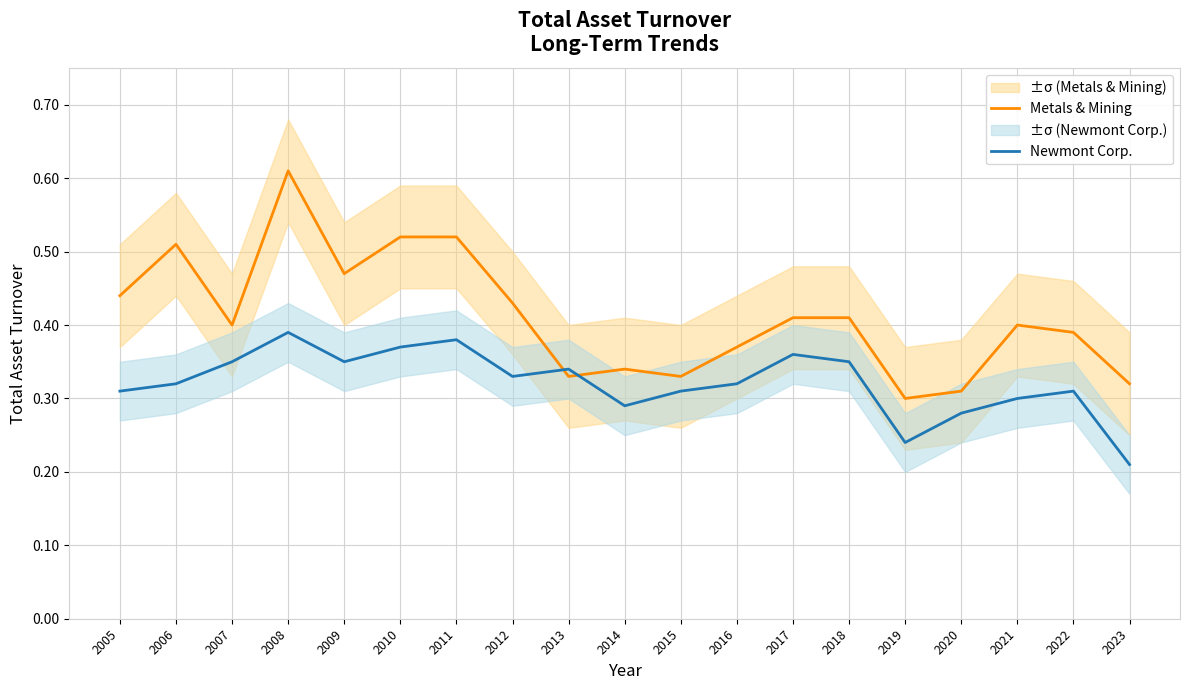

At how many categories does at least one series exceed 0?

19